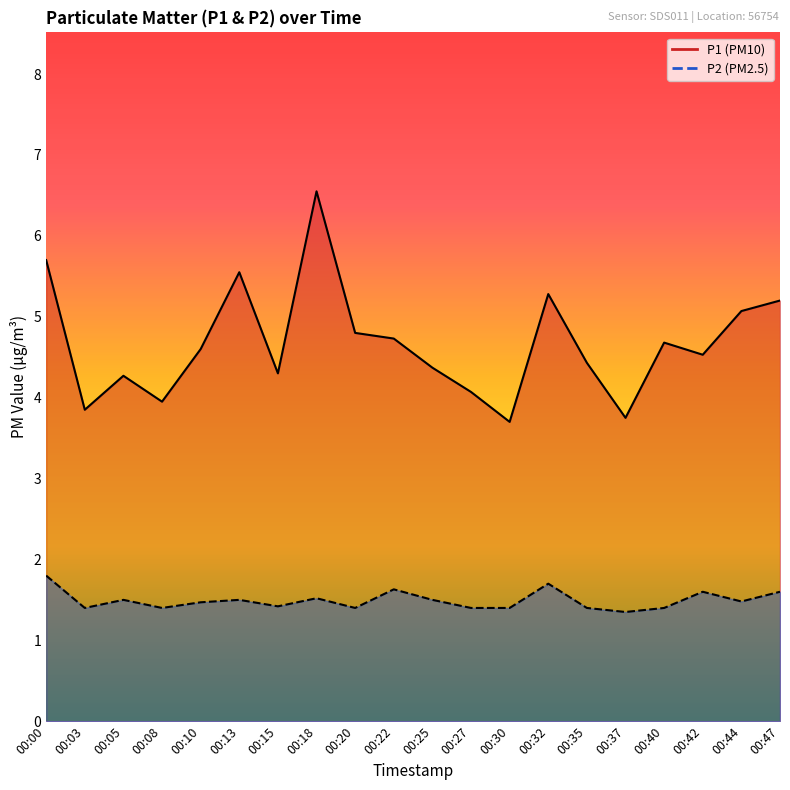

Is it true that P1 equals 4.5 at 00:42?

True